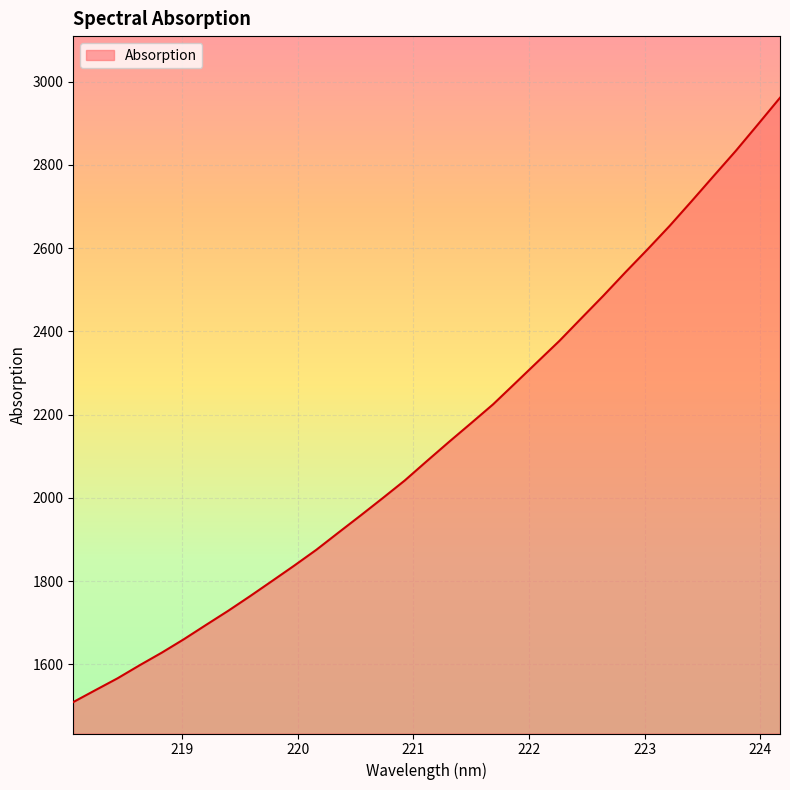

What is the sum of all values?

70615.7